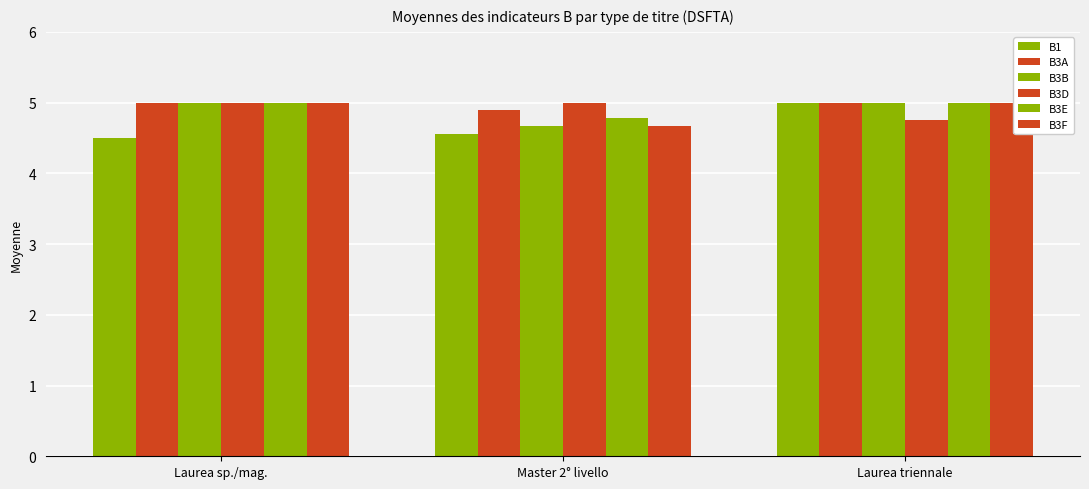

Reading left to right, extract all data points from this chart.

B1: 4.5	4.6	5.0
B3A: 5.0	4.9	5.0
B3B: 5.0	4.7	5.0
B3D: 5.0	5.0	4.8
B3E: 5.0	4.8	5.0
B3F: 5.0	4.7	5.0